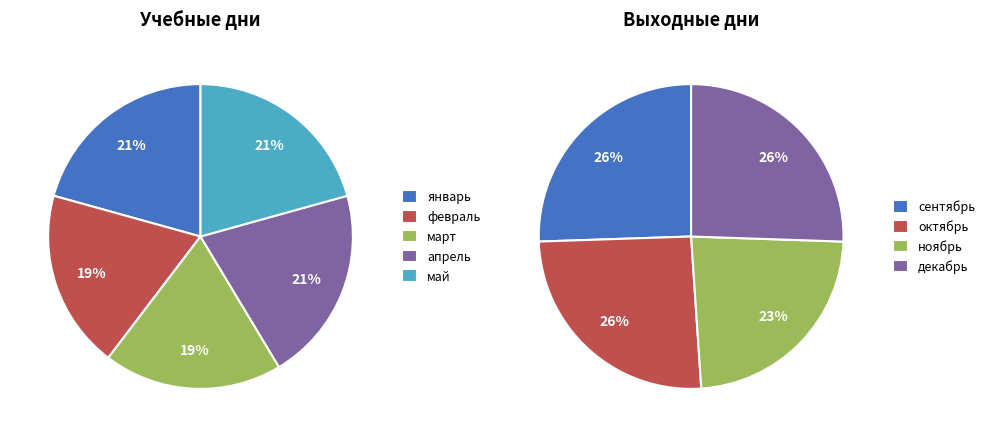

Combined, what portion of the pie is апрель and сентябрь?

22.9%